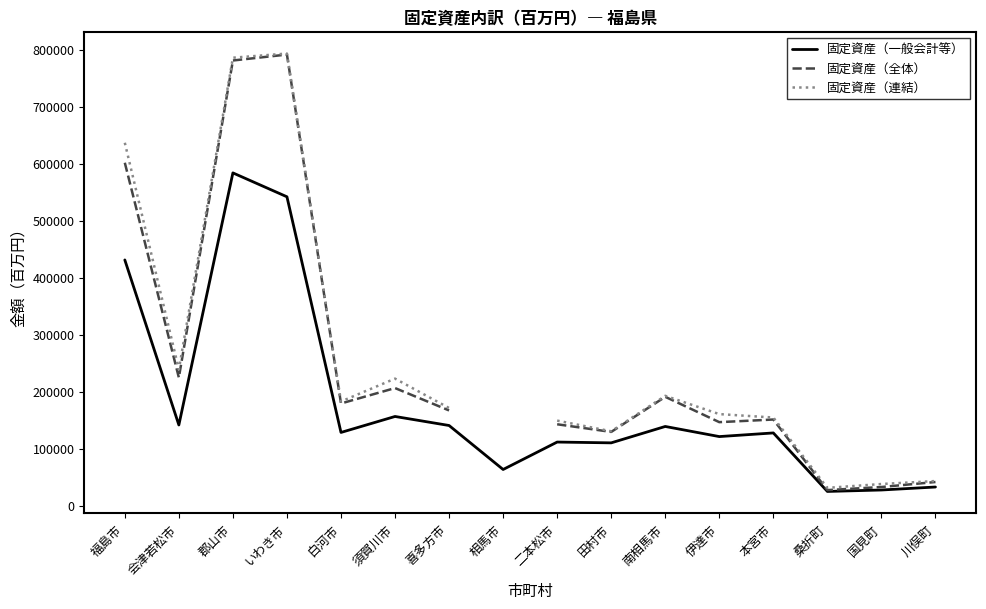

Does the chart display data point markers on the line(s)?

No